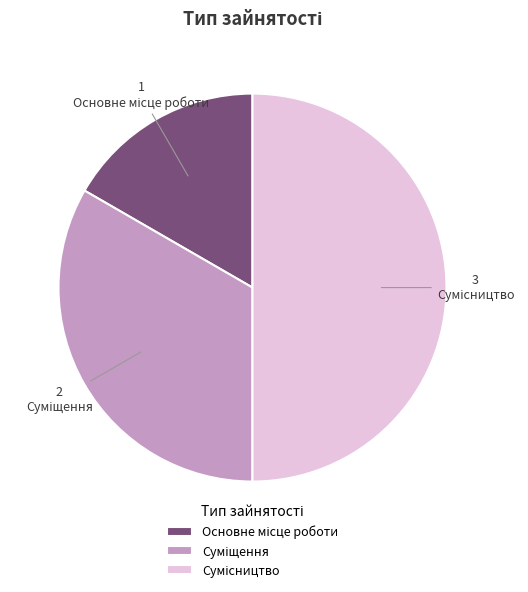

How many slices are in this pie chart?

3